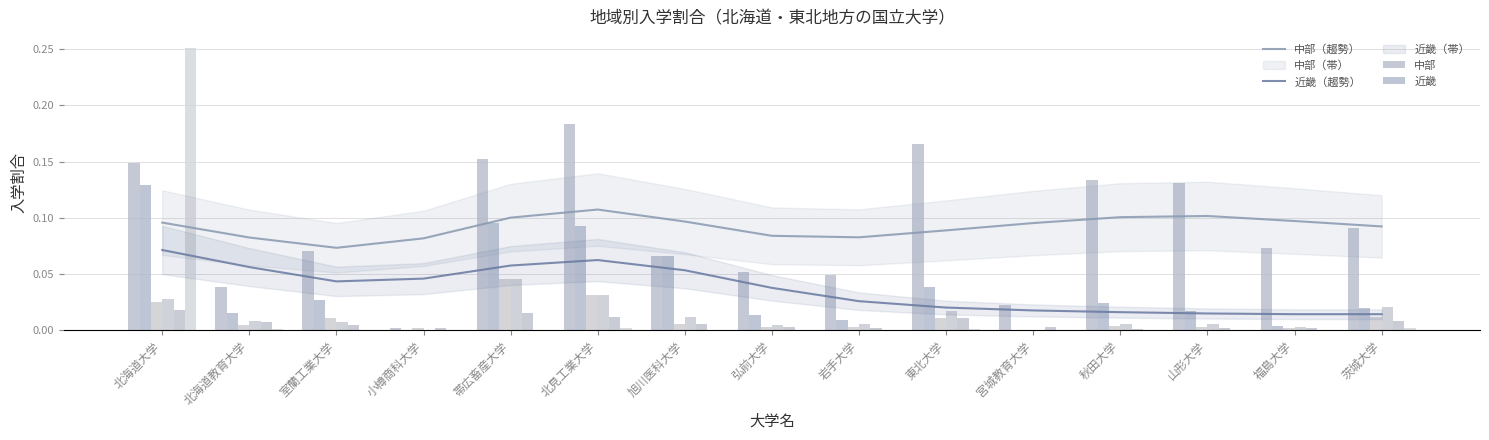

Does the chart contain stacked bars?

No